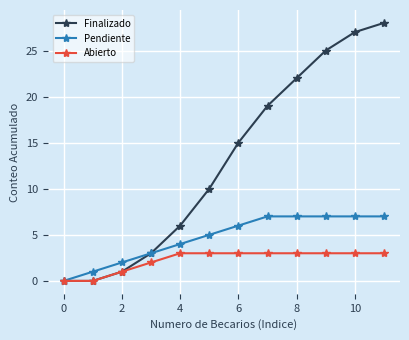

Which series has the largest range (max minus min)?

Finalizado